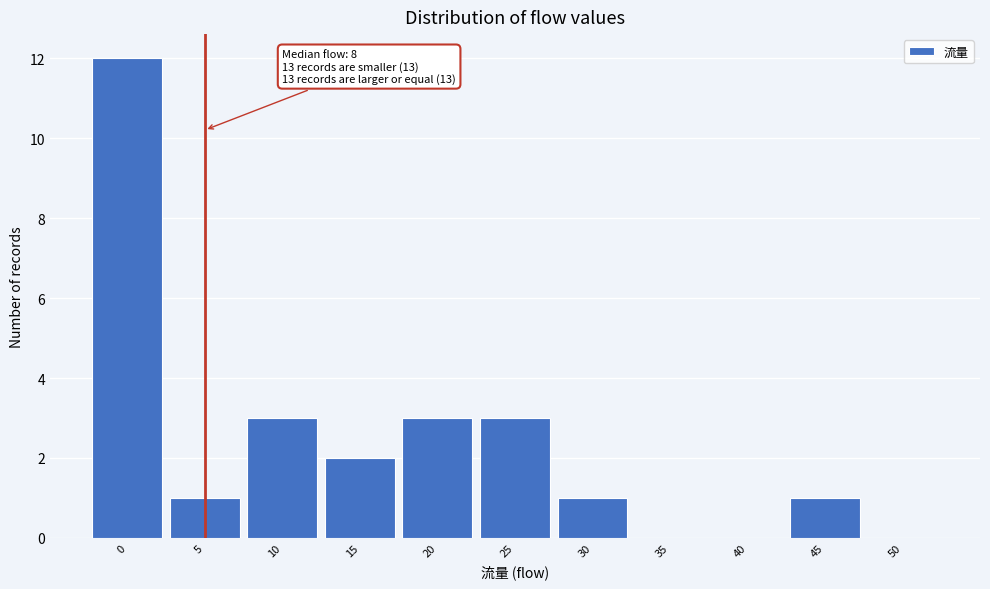

Reading left to right, what are all the values shown in this chart?

0=12	5=1	10=3	15=2	20=3	25=3	30=1	35=0	40=0	45=1	50=0